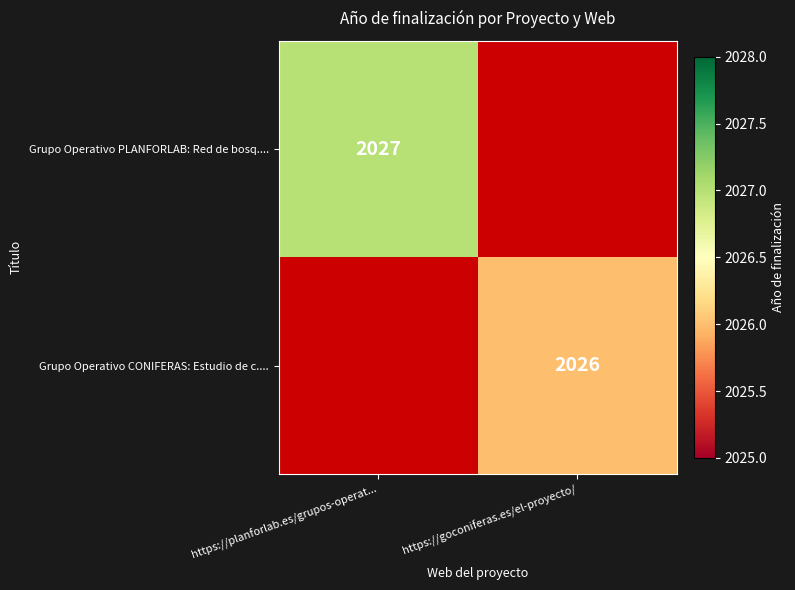

Is it true that Grupo Operativo CONIFERAS: Estudio de c.... equals 3063 at https://goconiferas.es/el-proyecto/?

False